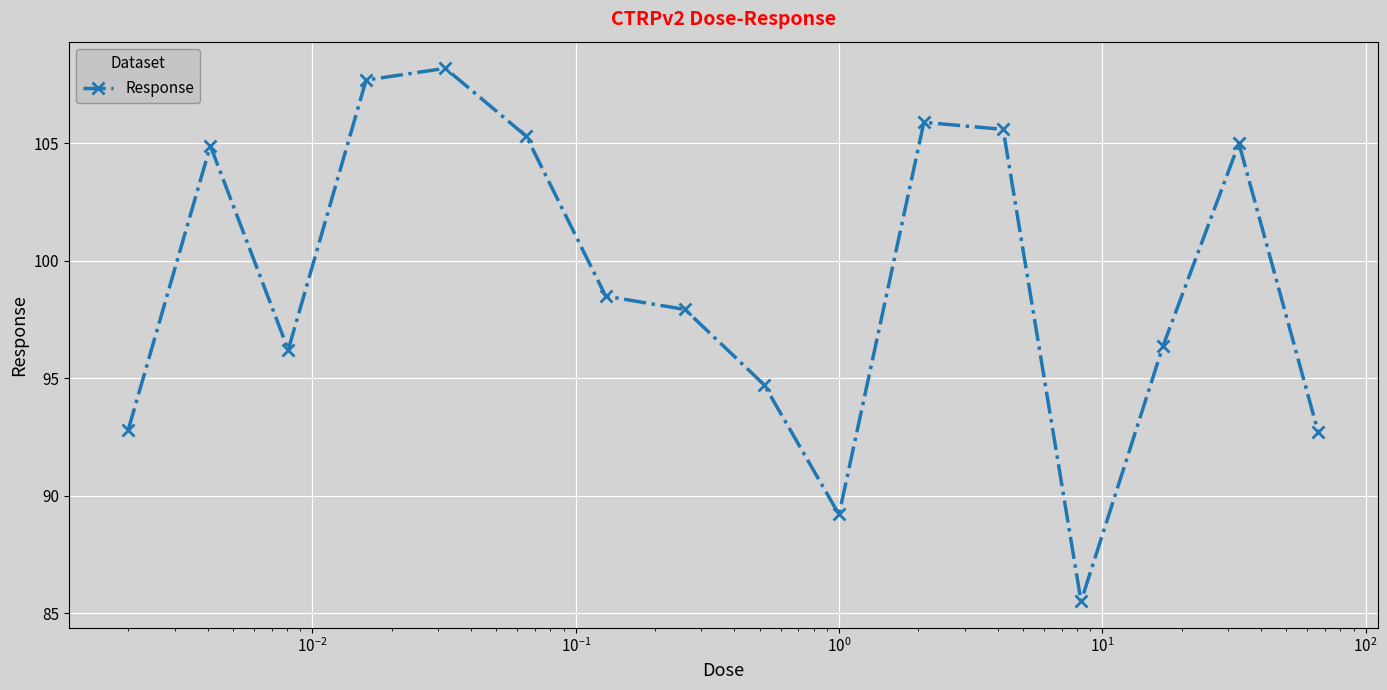

What is the smallest value displayed?

85.5